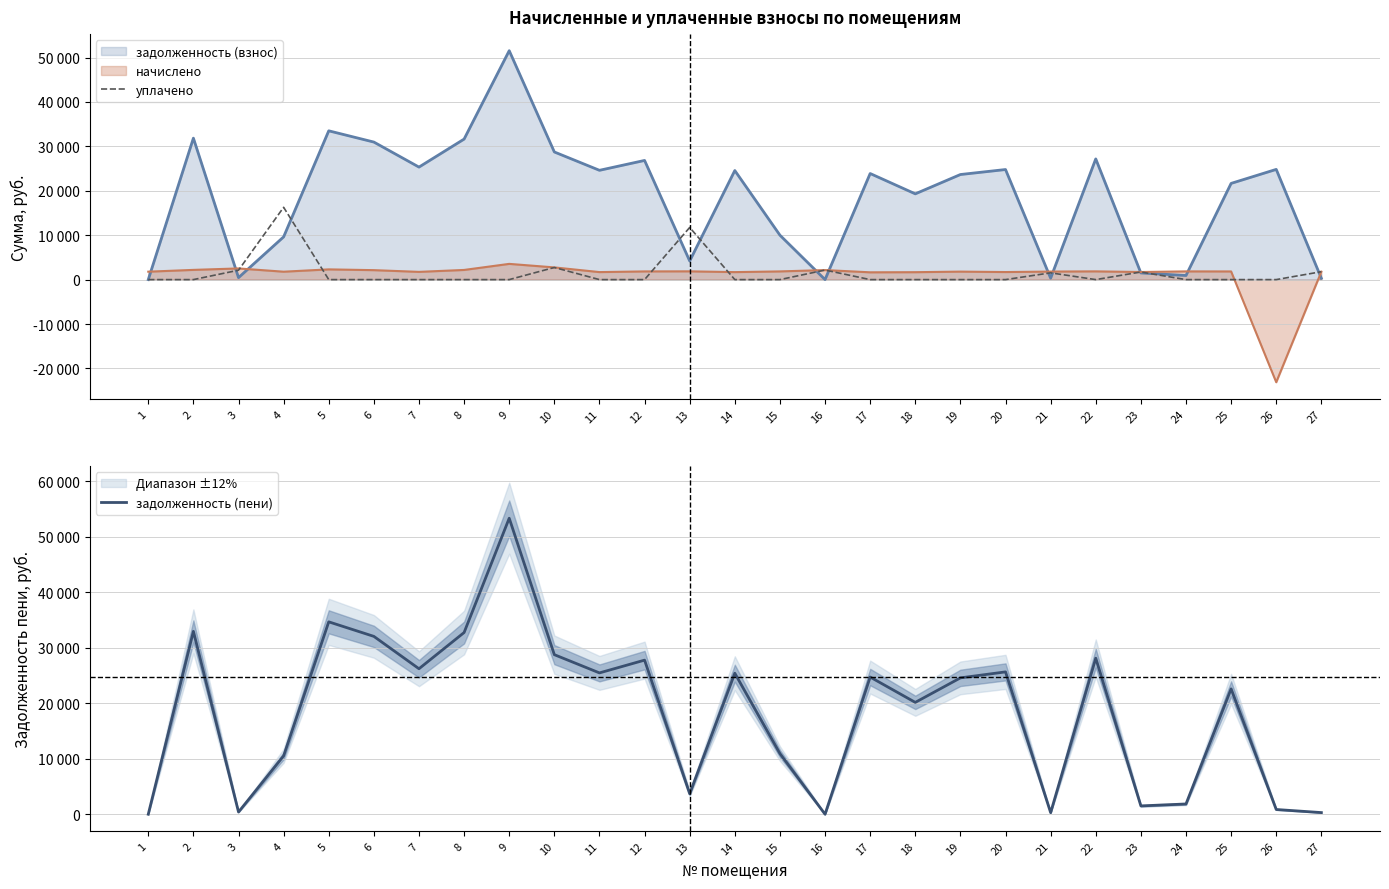

At which category does the chart reach its peak across all series?

9